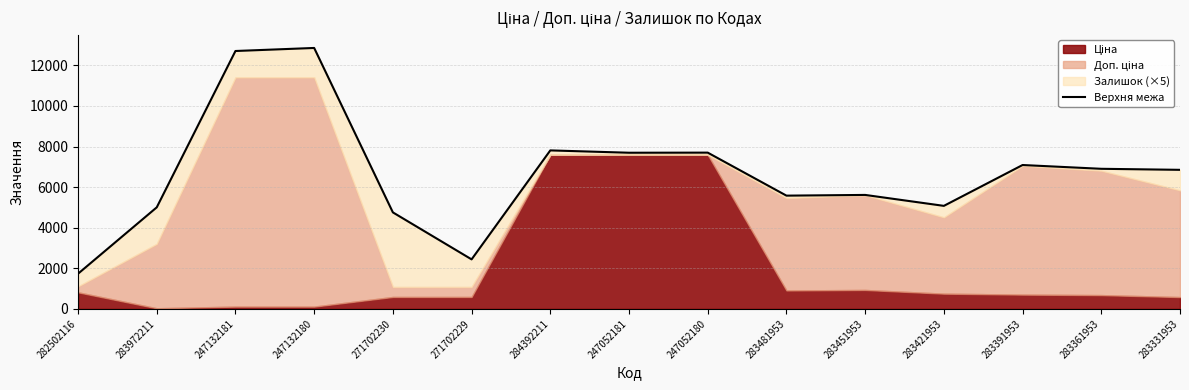

Approximately how many times larger is the value at 283421953 compared to 283451953?

0.9